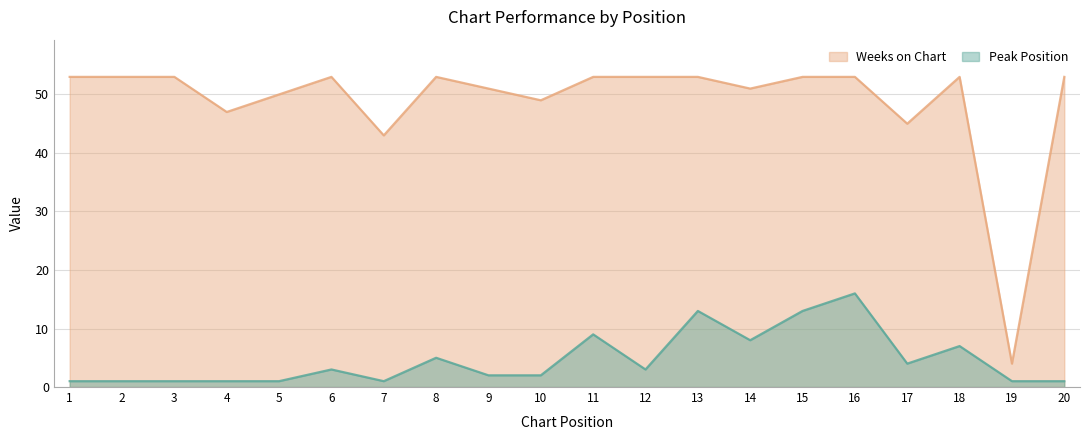

At which category is the sum across all series the highest?

16